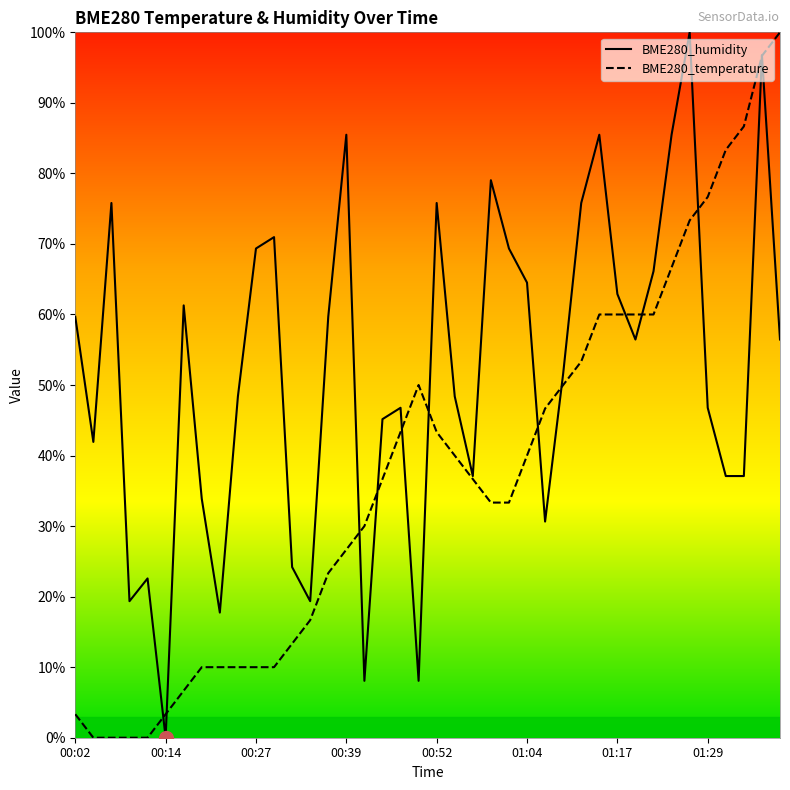

Is it true that BME280_humidity equals -42.1 at 00:14?

False